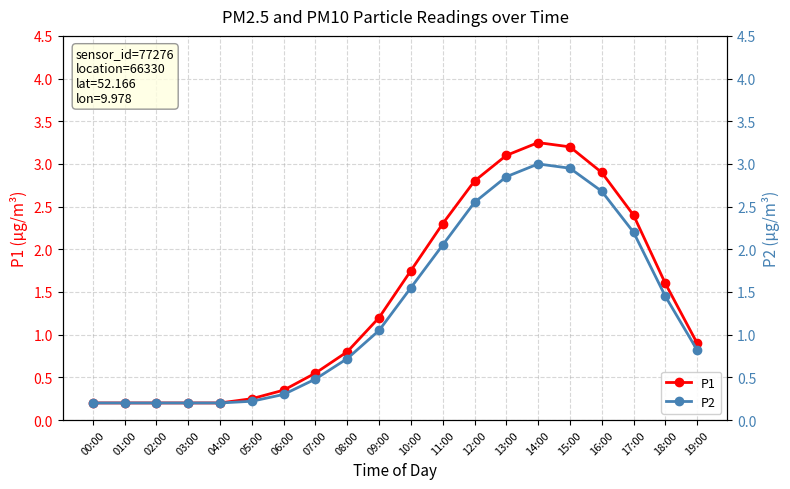

What are all the series names shown in the legend?

P1, P2